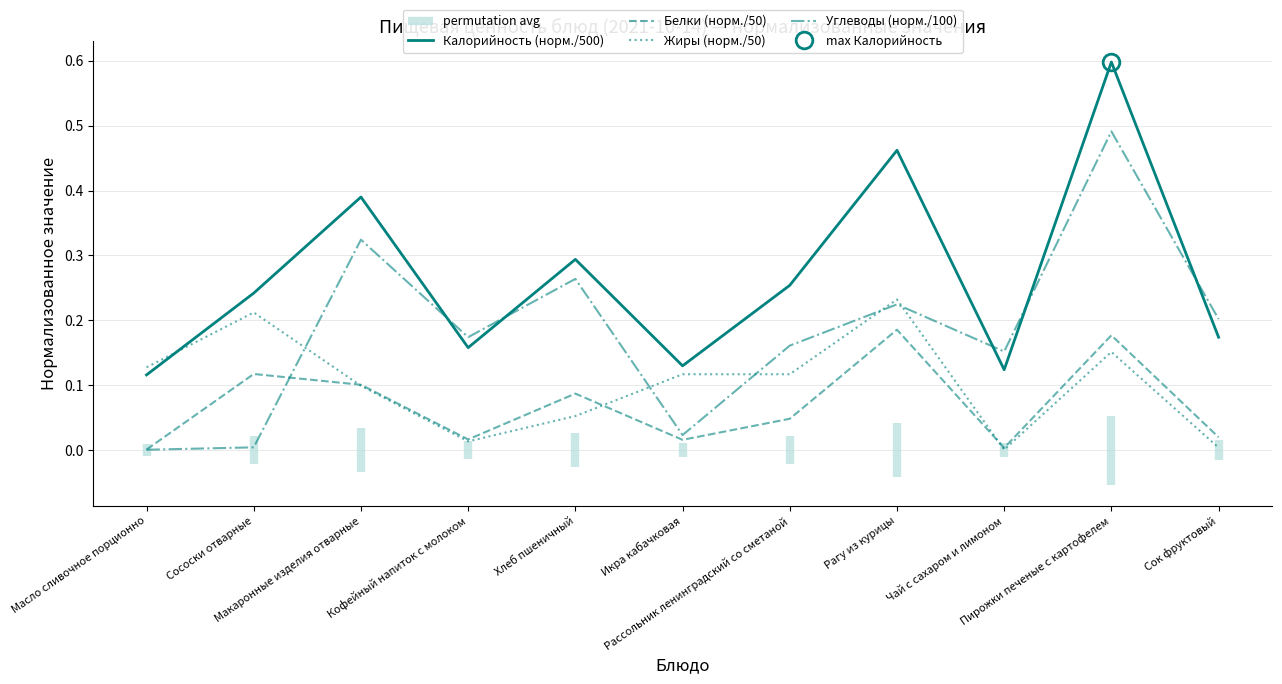

True or false: Белки (норм./50) and Калорийность (норм./500) intersect in this chart.

False